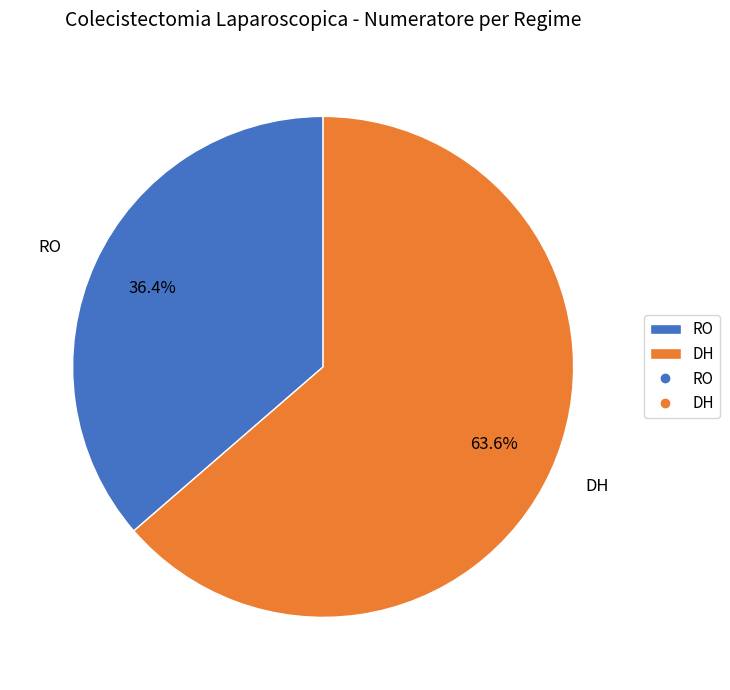

Rank the categories by value from highest to lowest.

DH, RO